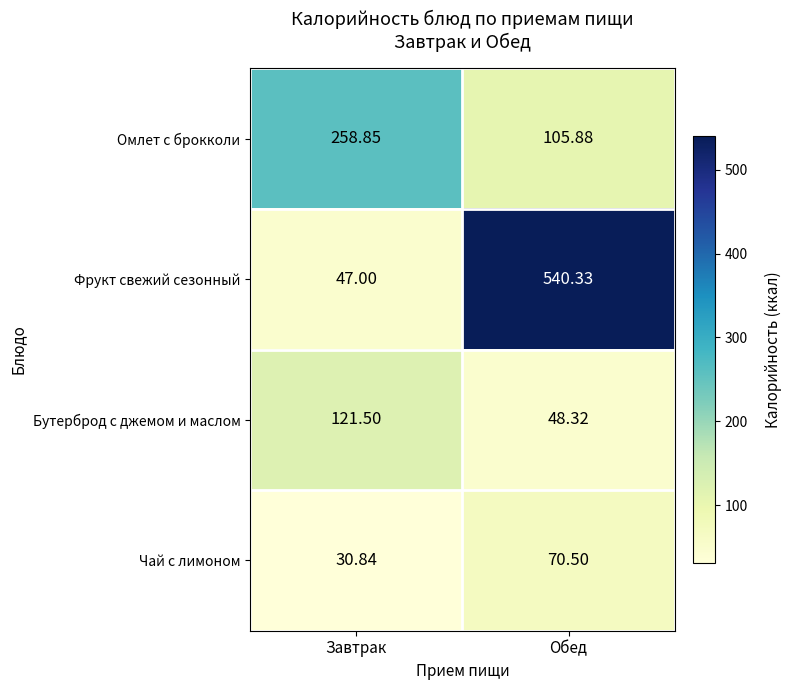

Which series has the largest total across all categories?

Фрукт свежий сезонный